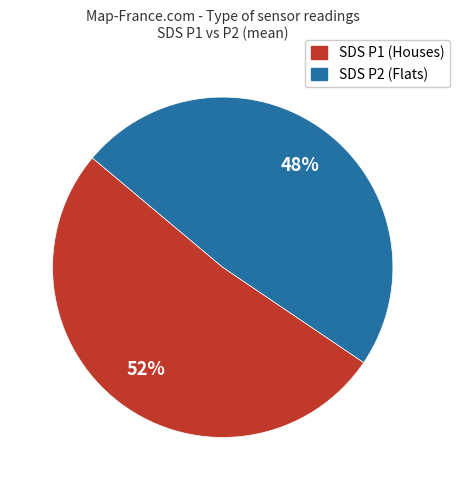

To the nearest percent, what percentage of the pie is SDS P1 (Houses)?

52%